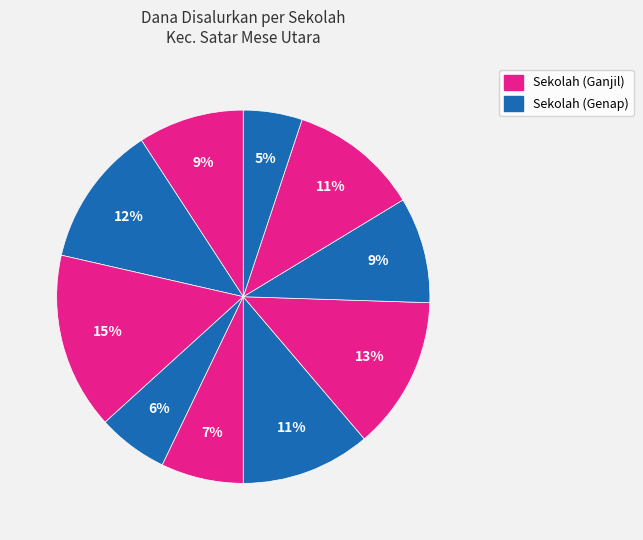

To the nearest percent, what is the difference between the largest and smallest slice percentages?

10%